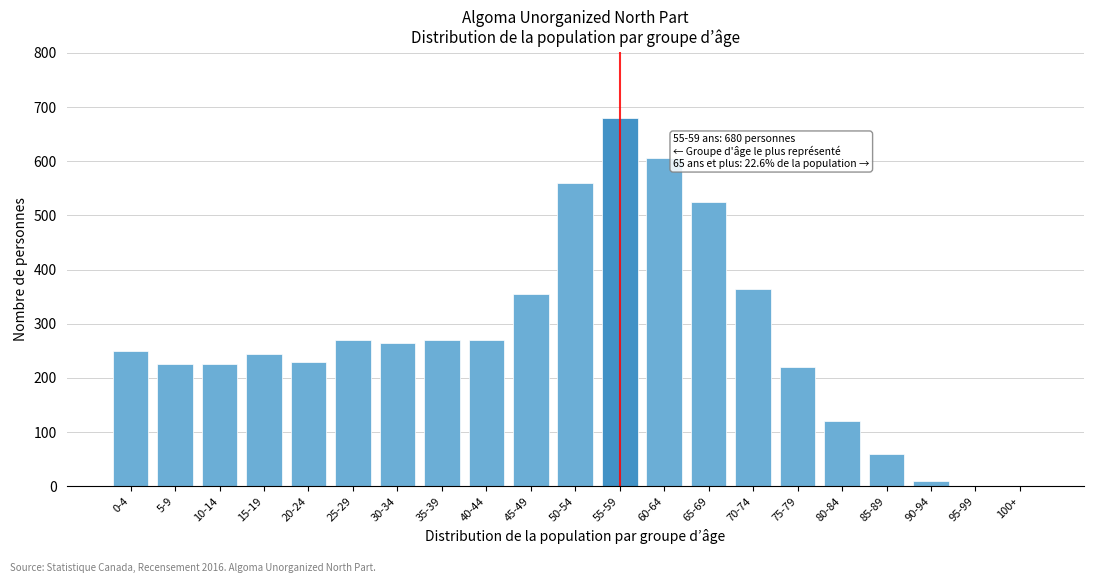

Reading left to right, transcribe all the data shown in this chart.

0-4=250	5-9=225	10-14=225	15-19=245	20-24=230	25-29=270	30-34=265	35-39=270	40-44=270	45-49=355	50-54=560	55-59=680	60-64=605	65-69=525	70-74=365	75-79=220	80-84=120	85-89=60	90-94=10	95-99=0	100+=0